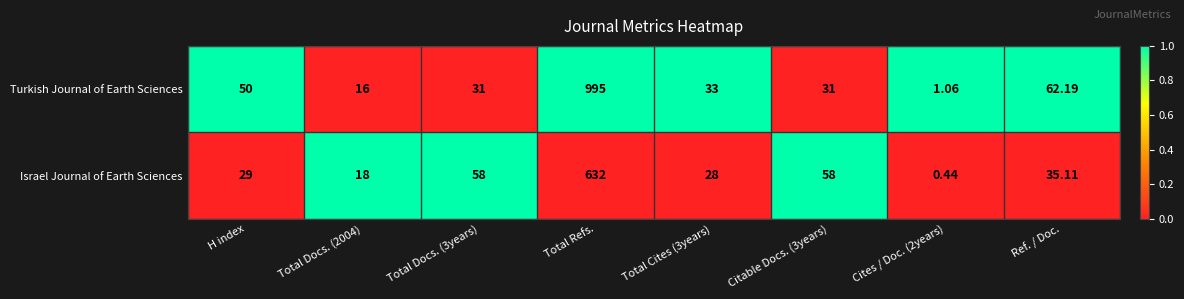

At which label is Turkish Journal of Earth Sciences closest to 498?

Ref. / Doc.